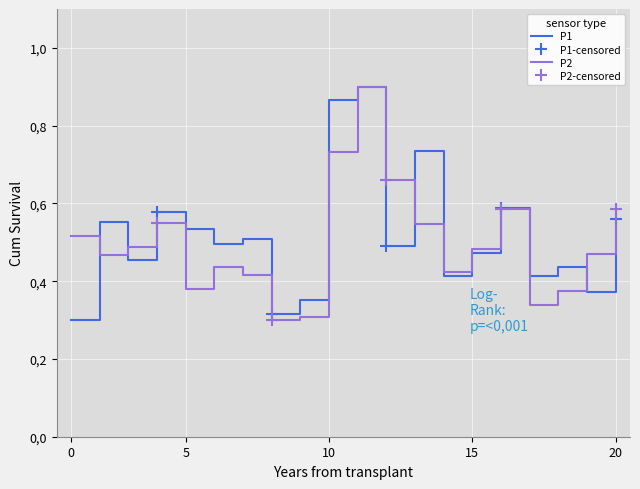

What is the smallest value displayed?

0.3